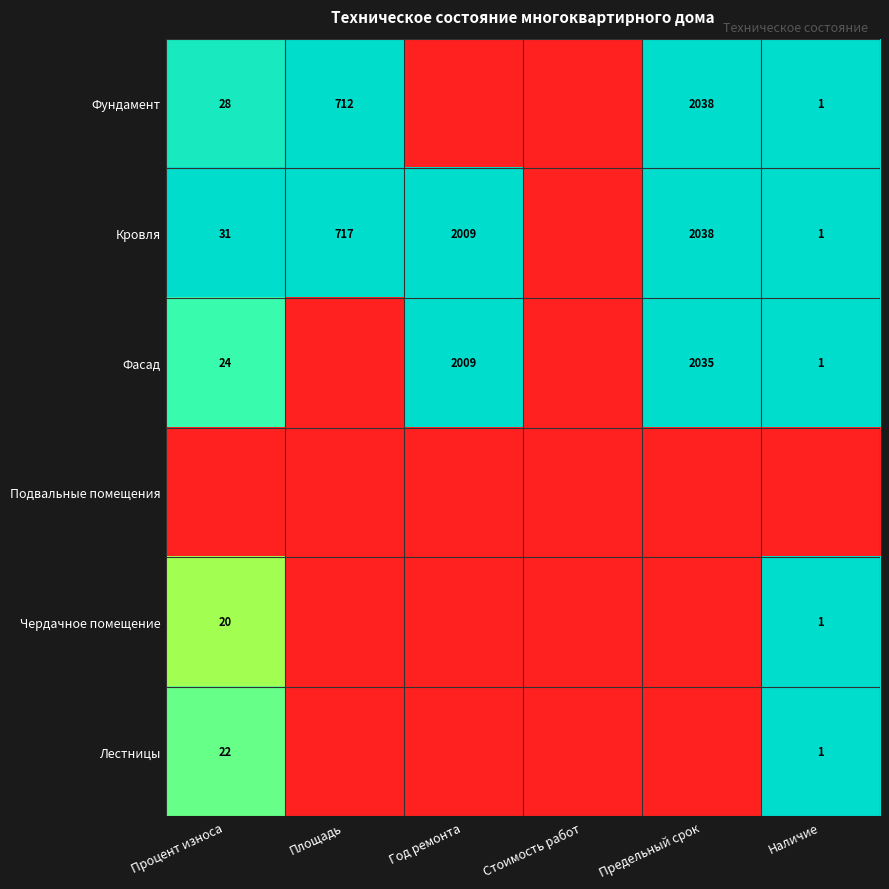

Between Год ремонта and Наличие, which is larger?

Наличие